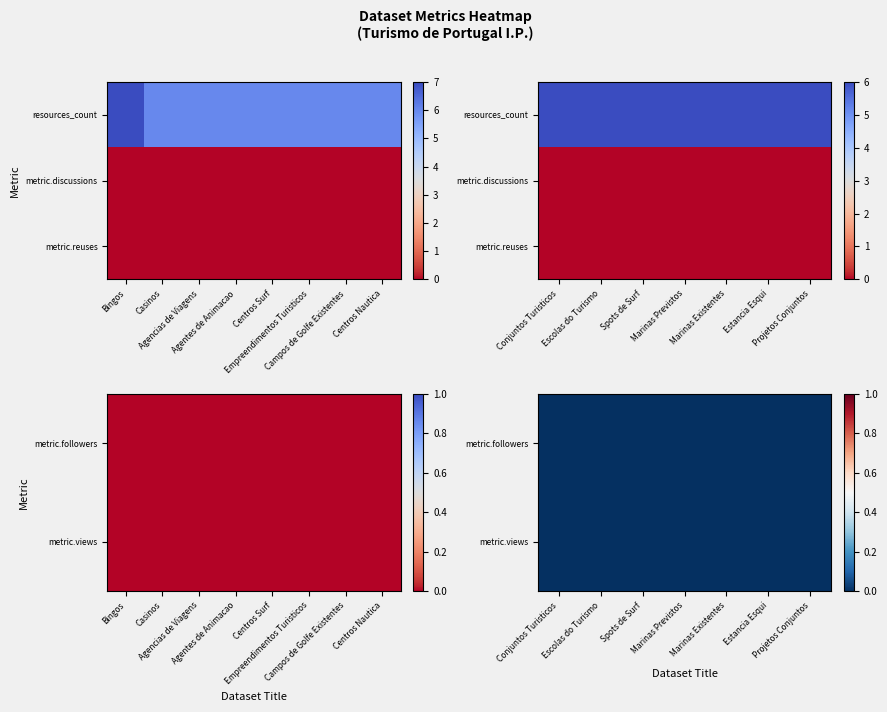

The value of Casinos at 3 is 0. True or false?

True